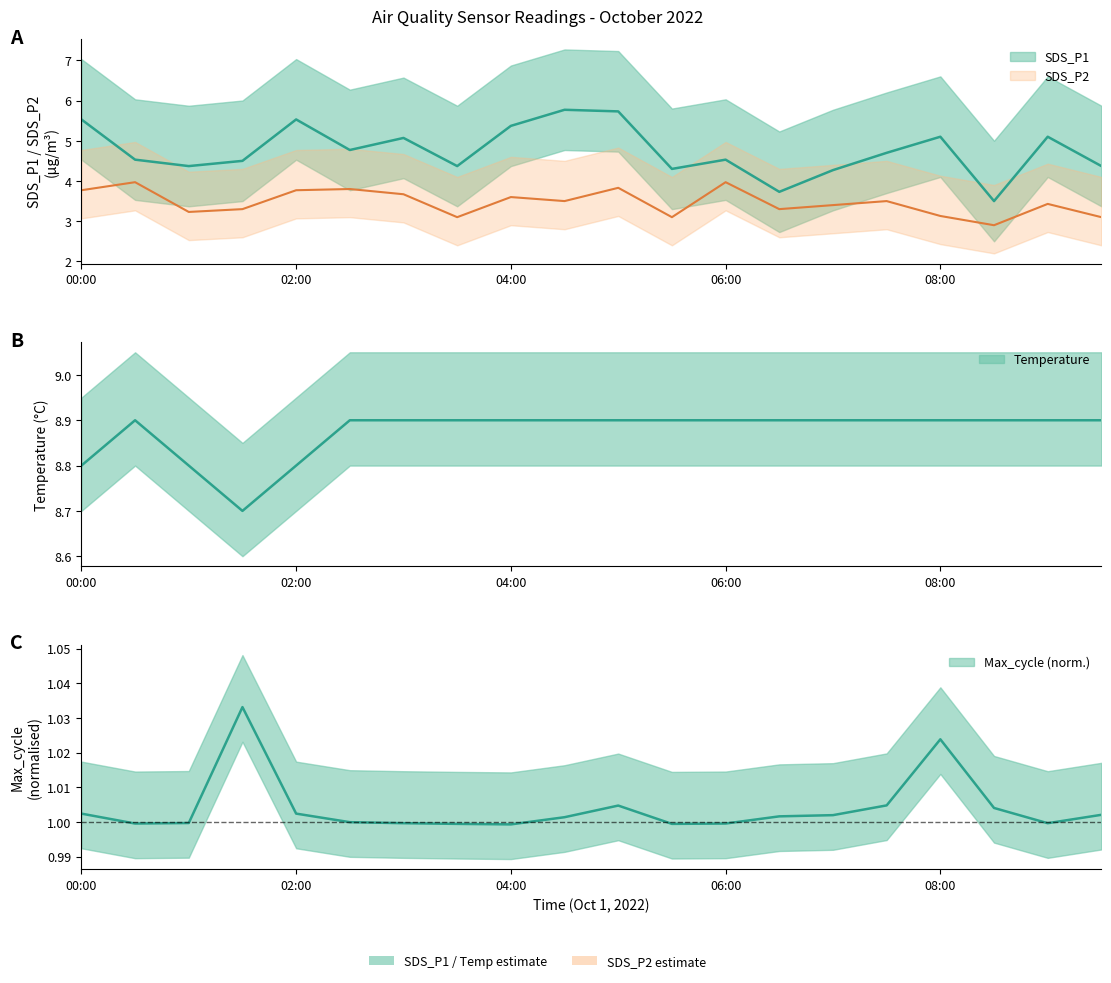

List the labels in order of SDS_P1 value, largest first.

04:30, 05:00, 00:00, 02:00, 04:00, 08:00, 09:00, 03:00, 02:30, 07:30, 00:30, 06:00, 01:30, 01:00, 03:30, 09:30, 05:30, 07:00, 06:30, 08:30